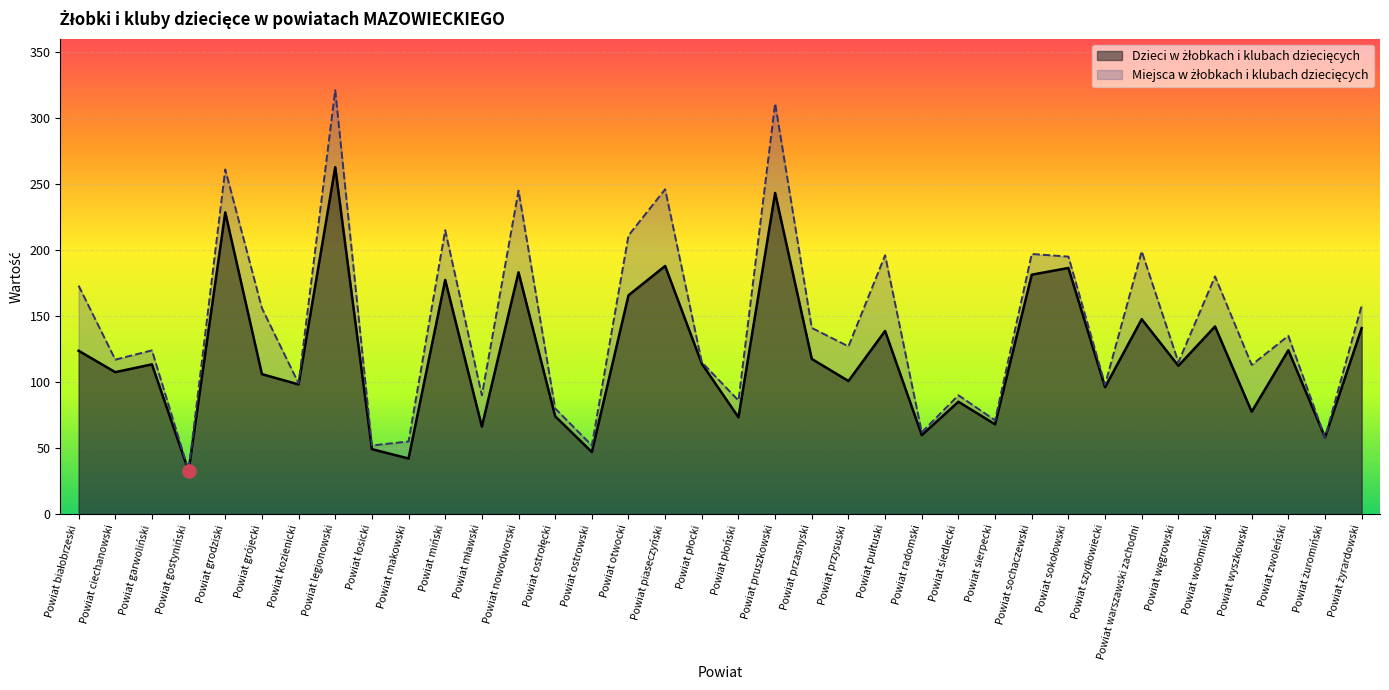

Which series contains the highest Y value?

Miejsca w żłobkach i klubach dziecięcych